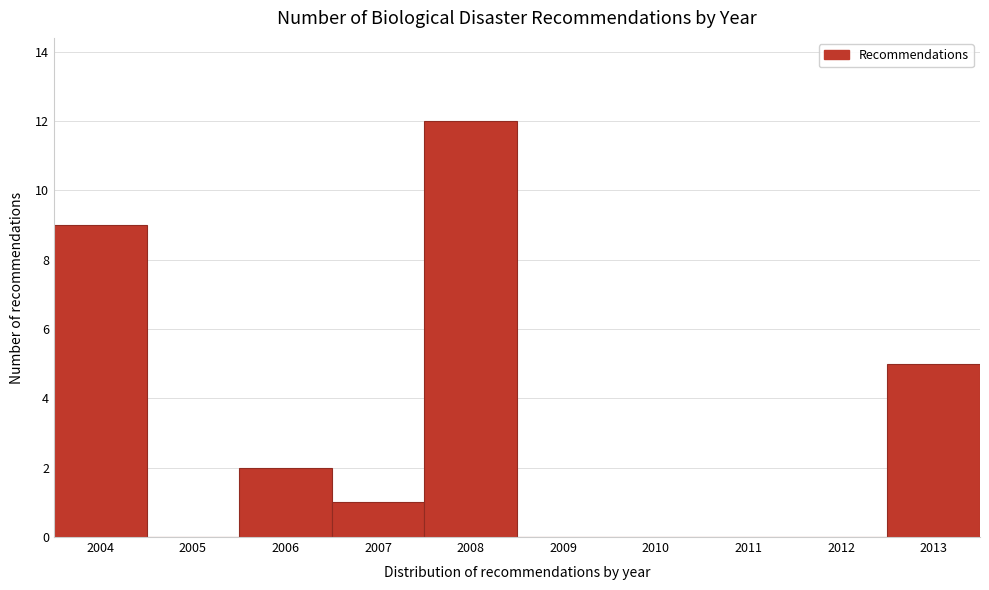

Reading left to right, transcribe this chart: for each bar, give the range it covers on the x-axis and its height. The values are not printed on the chart, so give them approximately, as read against the axis.

2003.5 to 2004.5: 9
2004.5 to 2005.5: 0
2005.5 to 2006.5: 2
2006.5 to 2007.5: 1
2007.5 to 2008.5: 12
2008.5 to 2009.5: 0
2009.5 to 2010.5: 0
2010.5 to 2011.5: 0
2011.5 to 2012.5: 0
2012.5 to 2013.5: 5